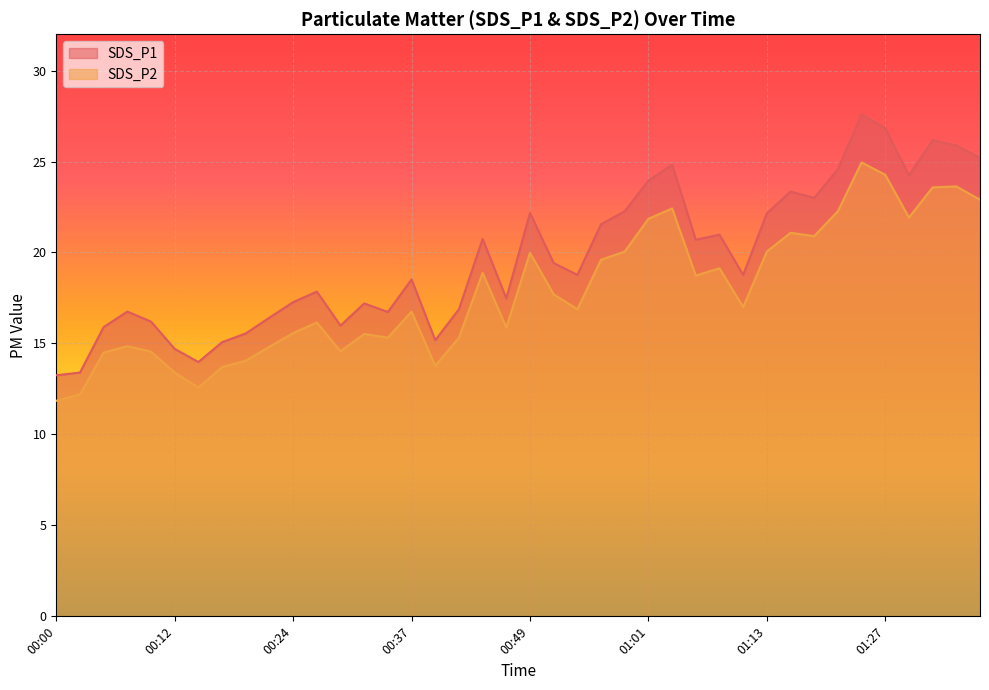

At which label is SDS_P2 closest to 18?

00:51